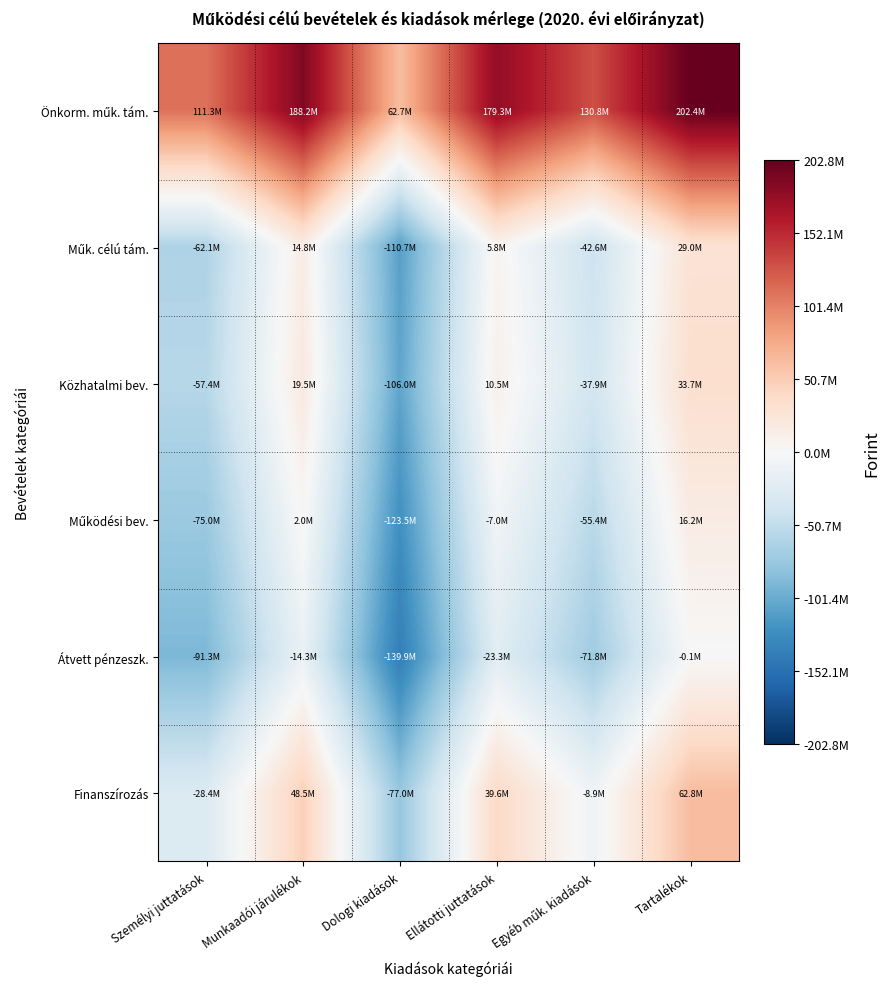

List the series in order of their peak value, highest first.

Önkorm. műk. tám., Finanszírozás, Közhatalmi bev., Műk. célú tám., Működési bev., Átvett pénzeszk.